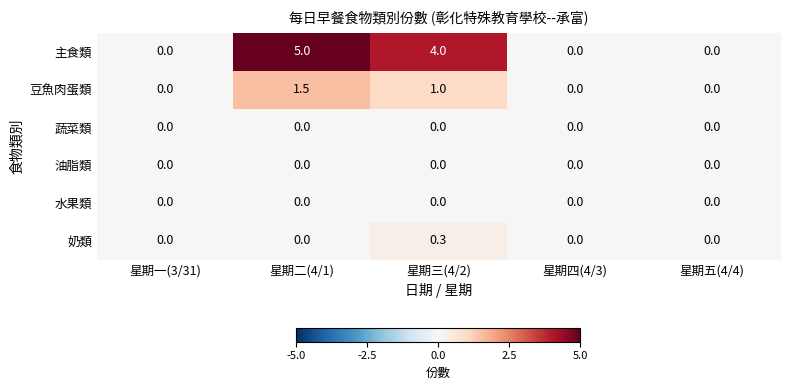

The 水果類 series shows 0.0 at 星期四(4/3). True or false?

True